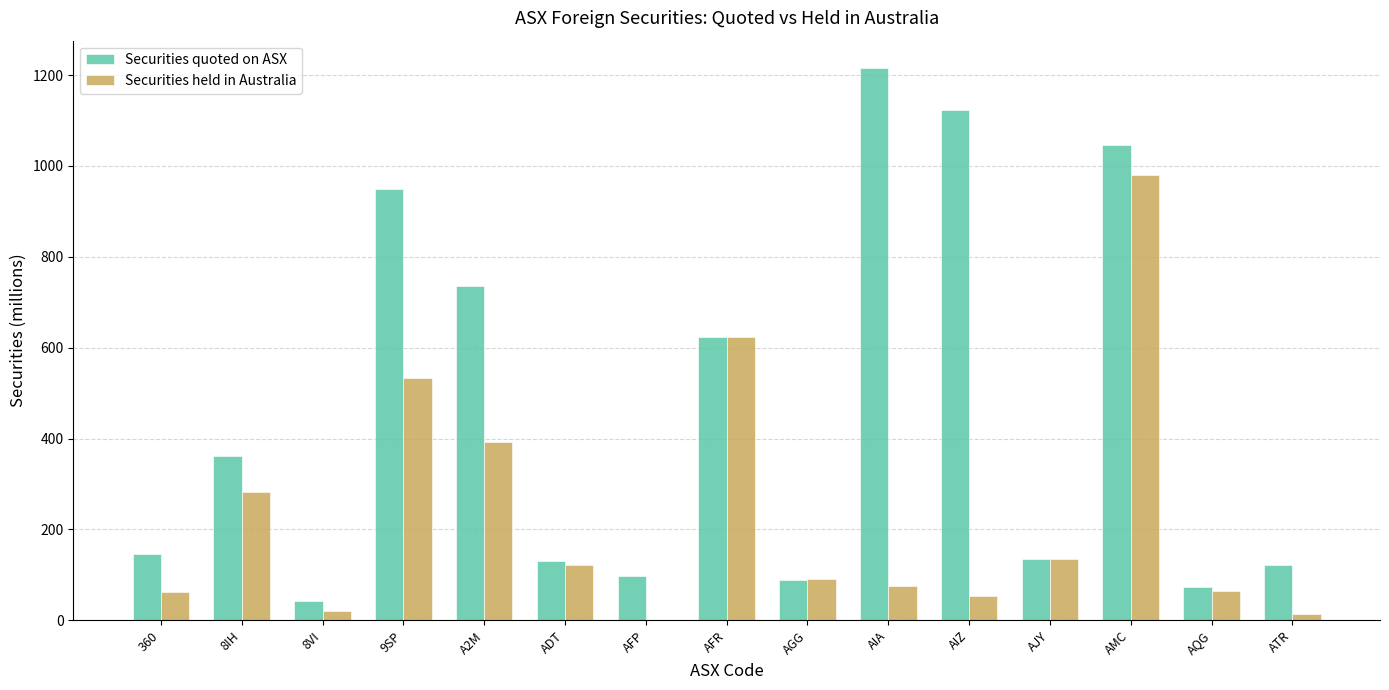

What is the sum of all Securities quoted on ASX values?

6891.0